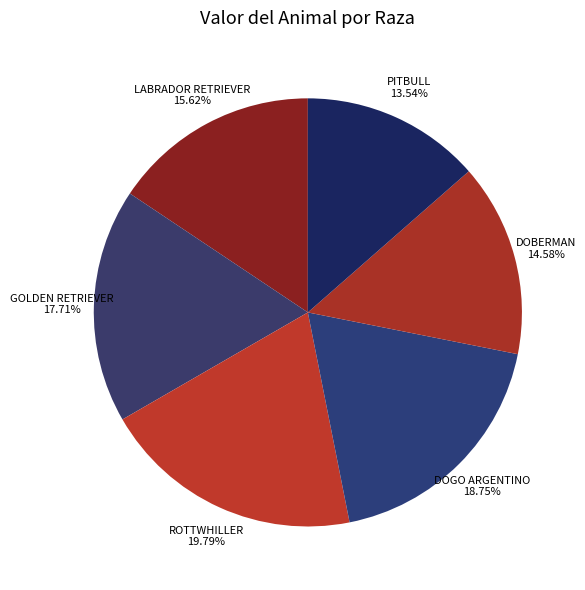

The ROTTWHILLER slice represents 20% of the pie. True or false?

True